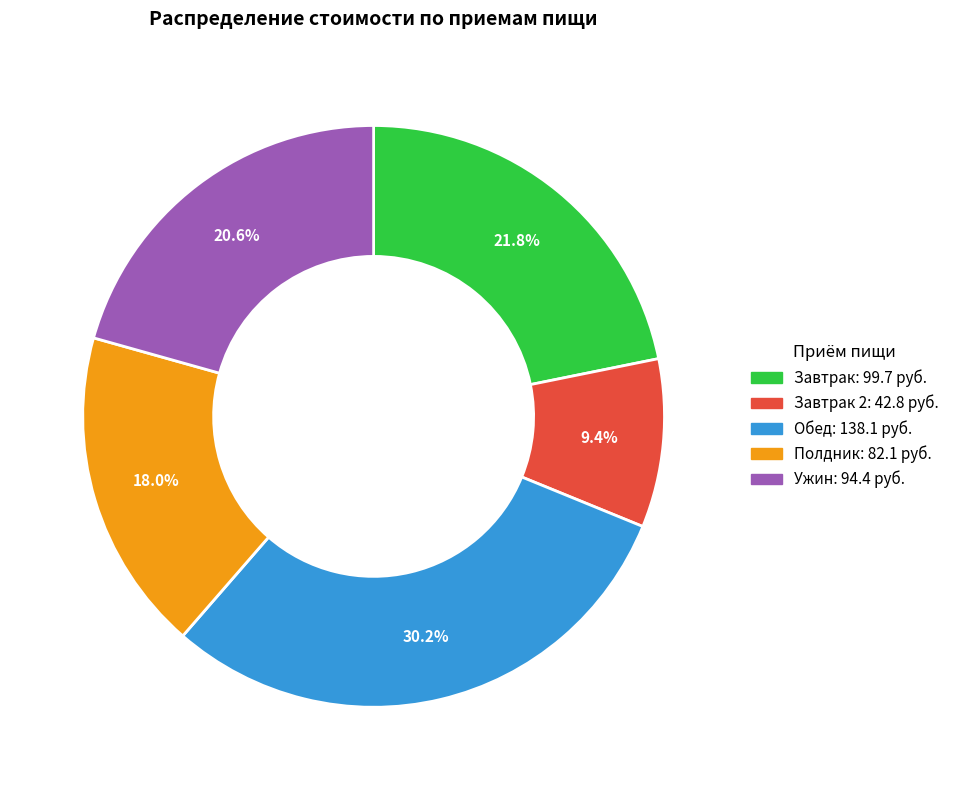

Is there a majority slice in this chart?

No